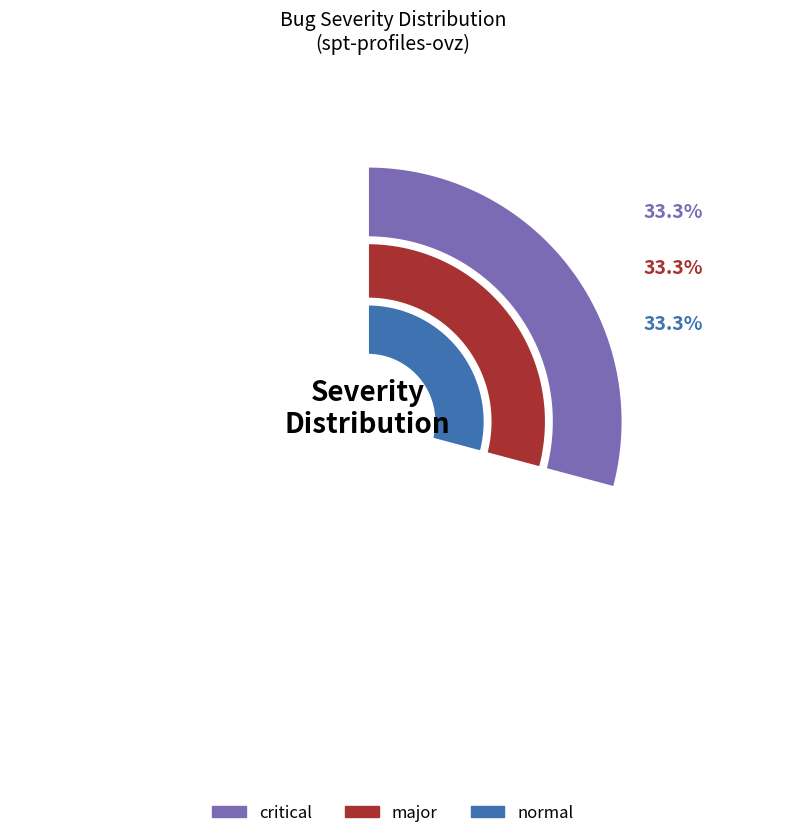

Between normal and major, which is larger?

normal